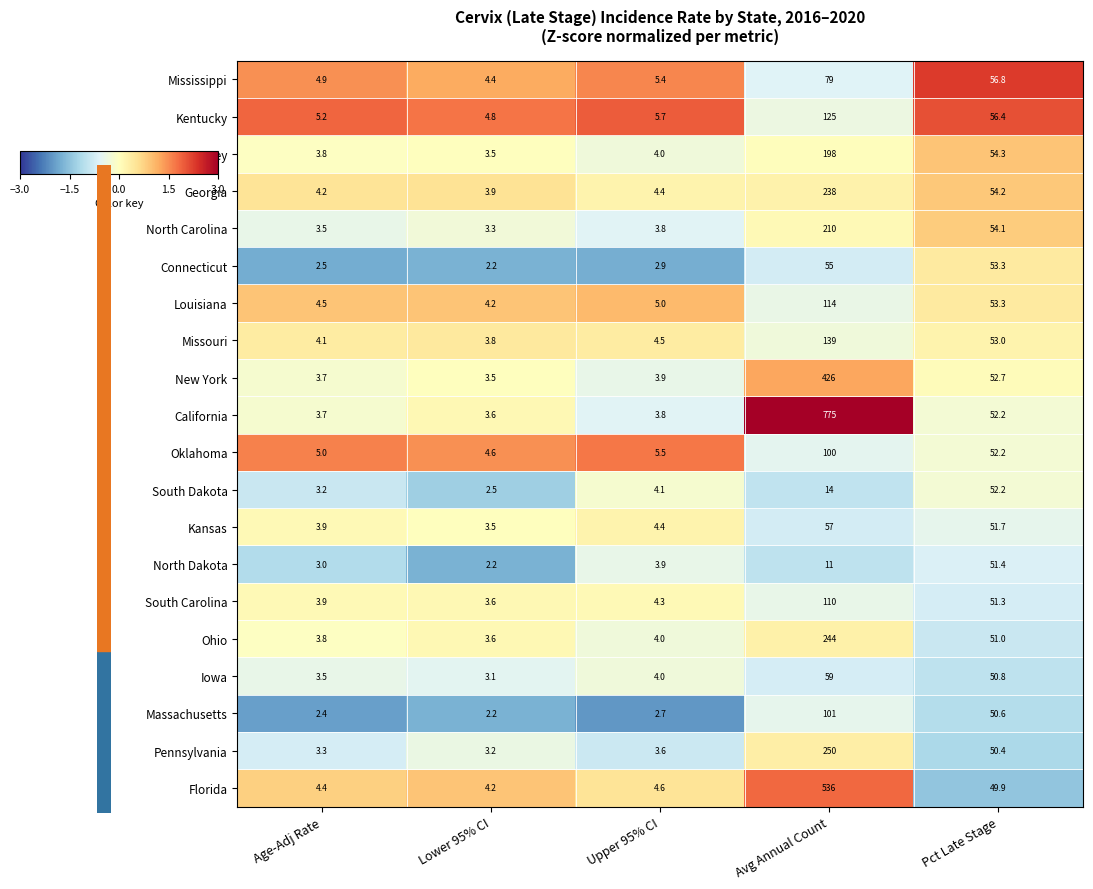

Which category has the highest value across all series?

Avg Annual Count